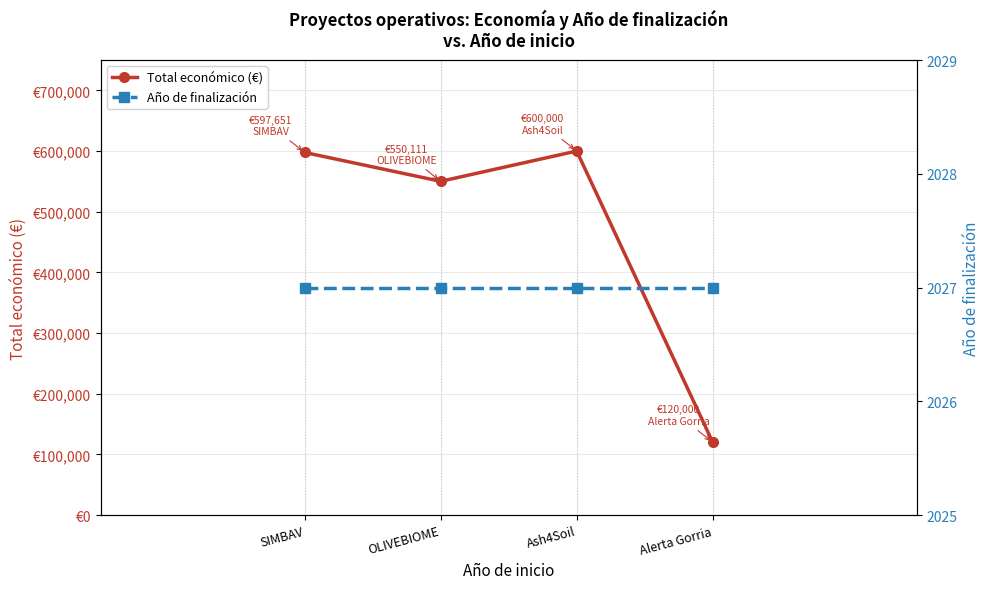

What are all the series names shown in the legend?

Total económico (€), Año de finalización